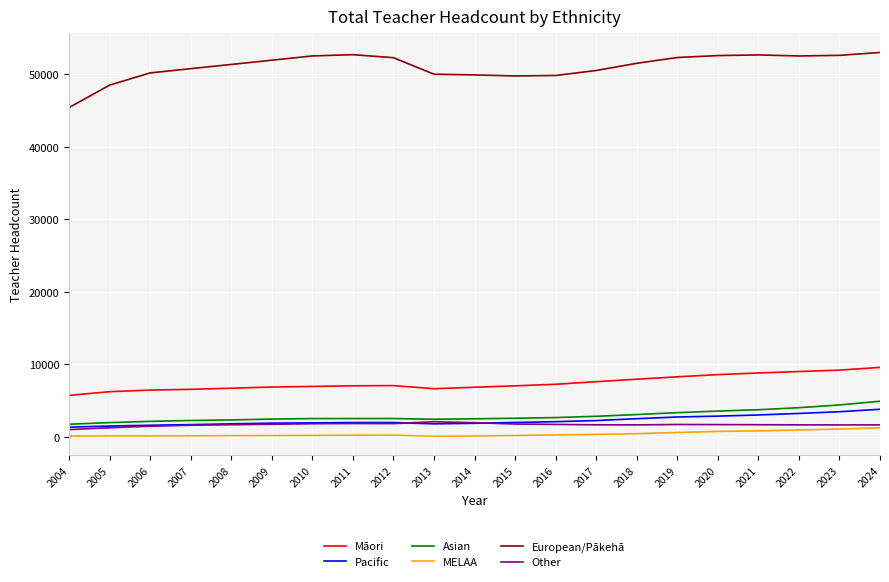

What is the total value across all series at 2021?

70702